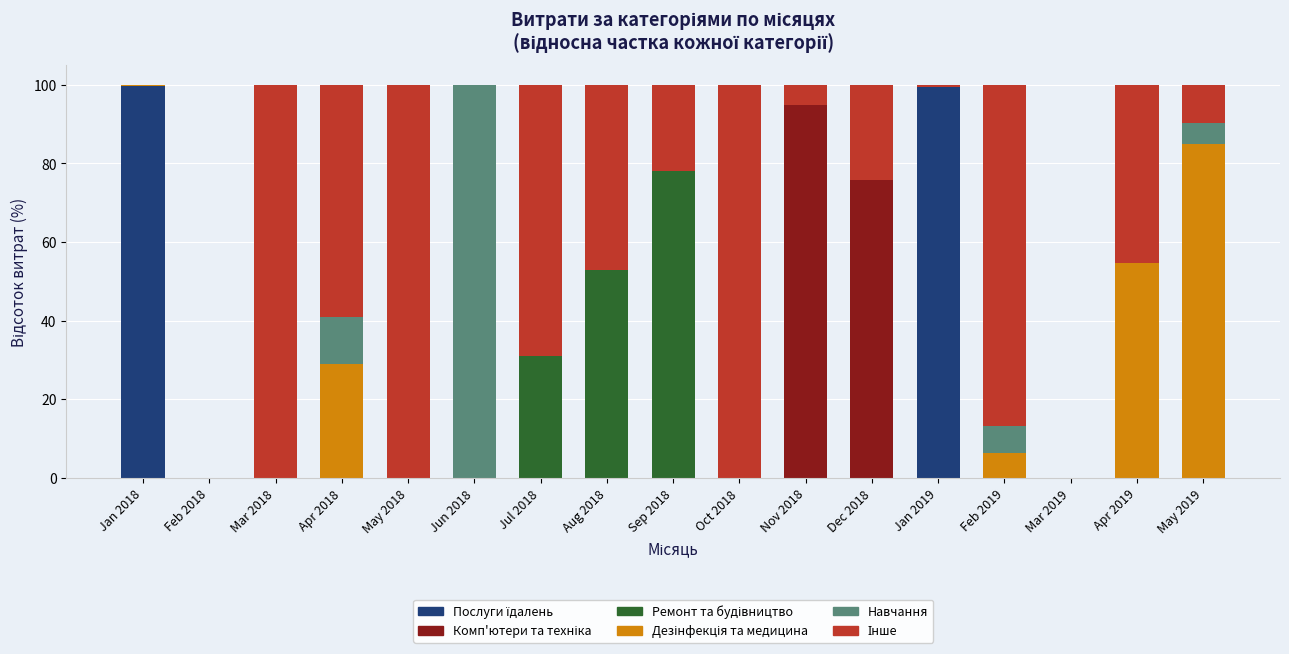

What is the total value across all series at Apr 2018?

100.0